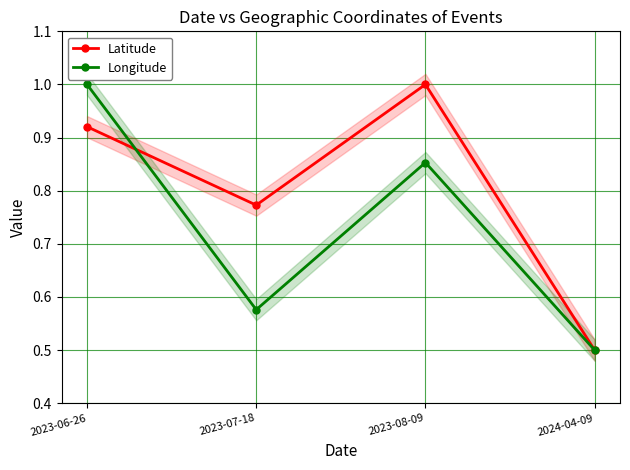

What is the label of the 2nd point from the left?

2023-07-18